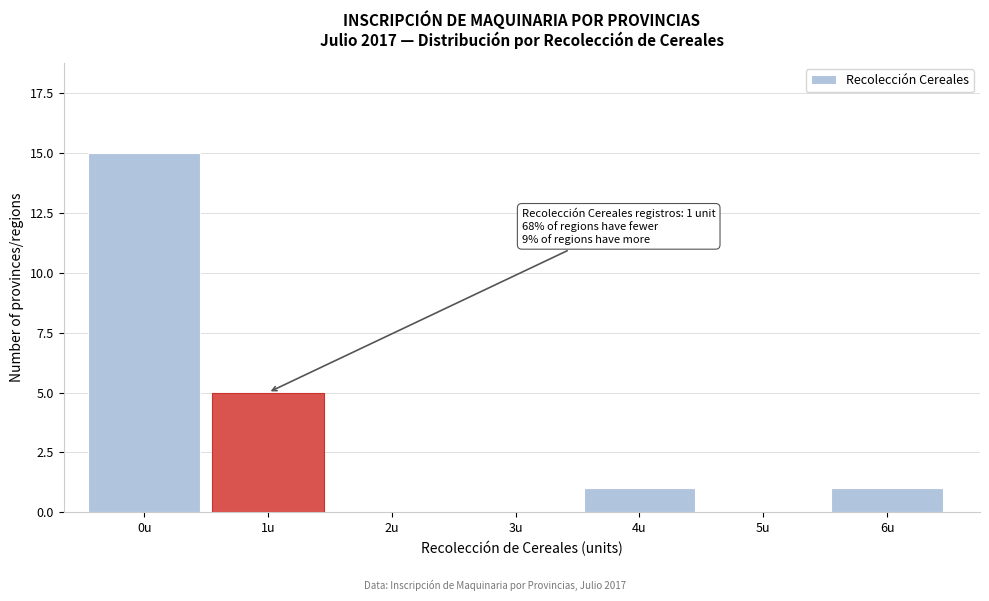

Reading right to left, transcribe all the data shown in this chart.

6u=1	5u=0	4u=1	3u=0	2u=0	1u=5	0u=15